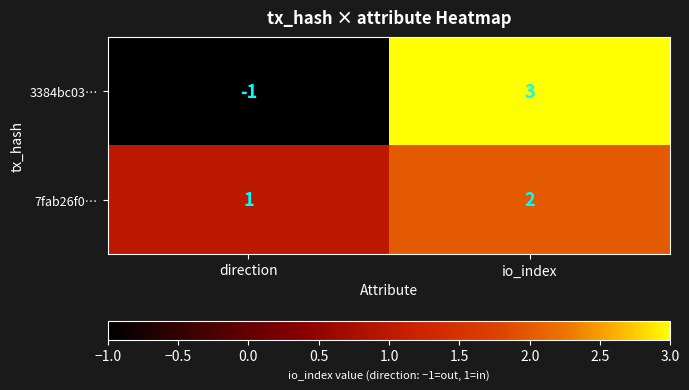

List the series in order of their overall mean, lowest first.

3384bc03…, 7fab26f0…